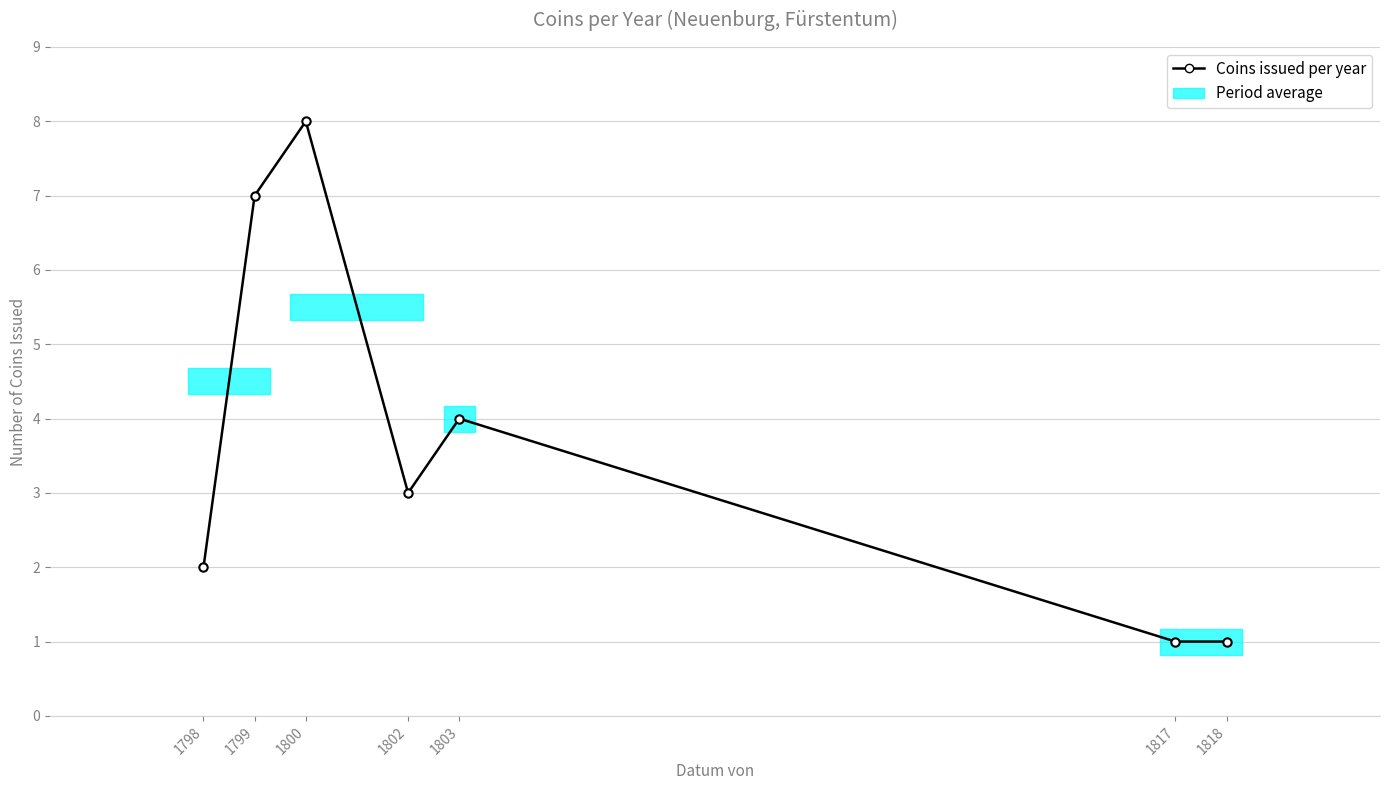

What is the ratio of the value at 1799 to the value at 1802?

2.3